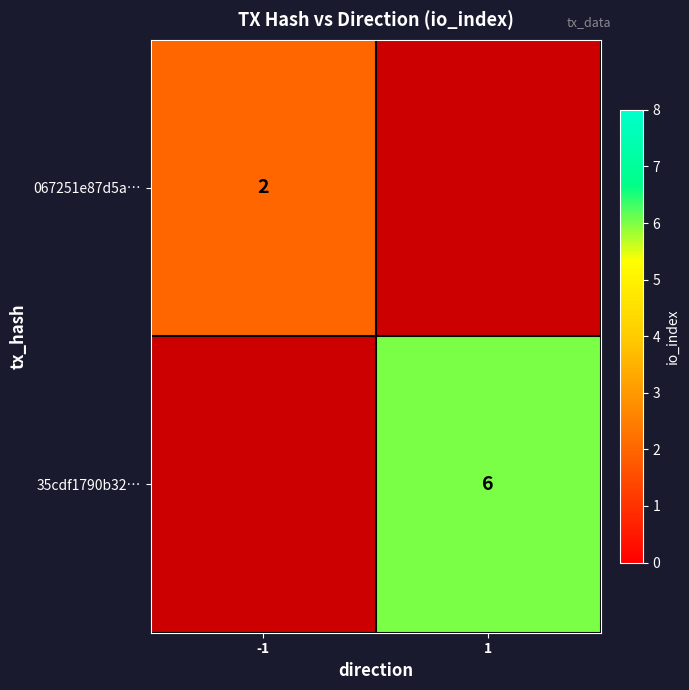

The 067251e87d5a… series shows 1 at -1. True or false?

False